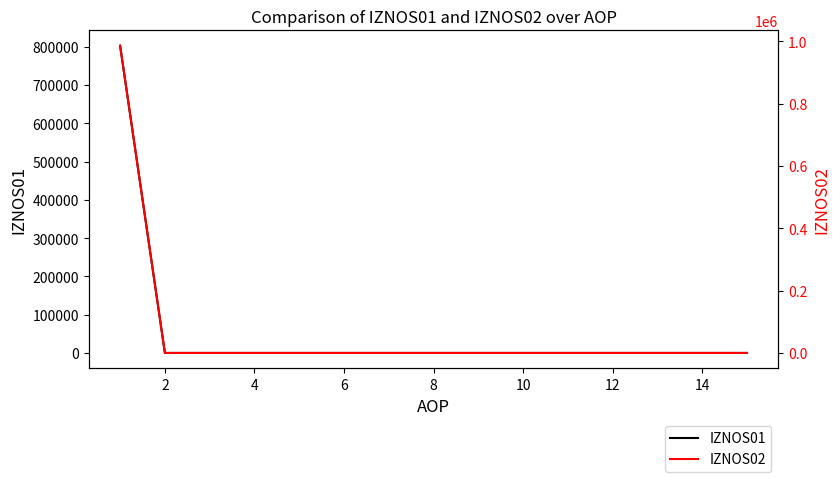

What is the greatest value displayed?

985771.1